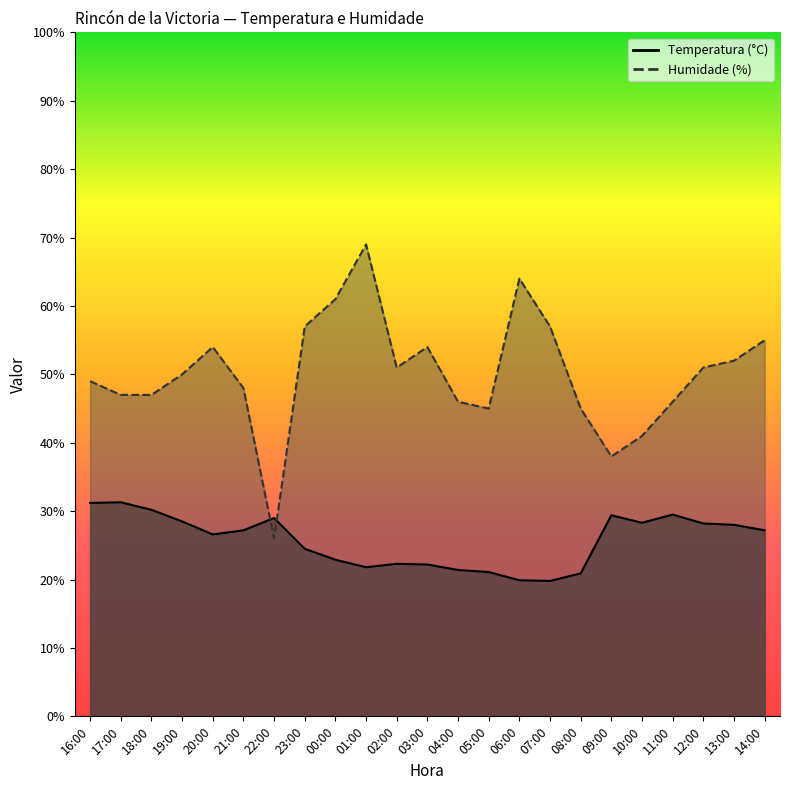

Where is Humidade (%) nearest to the value 47?

17:00